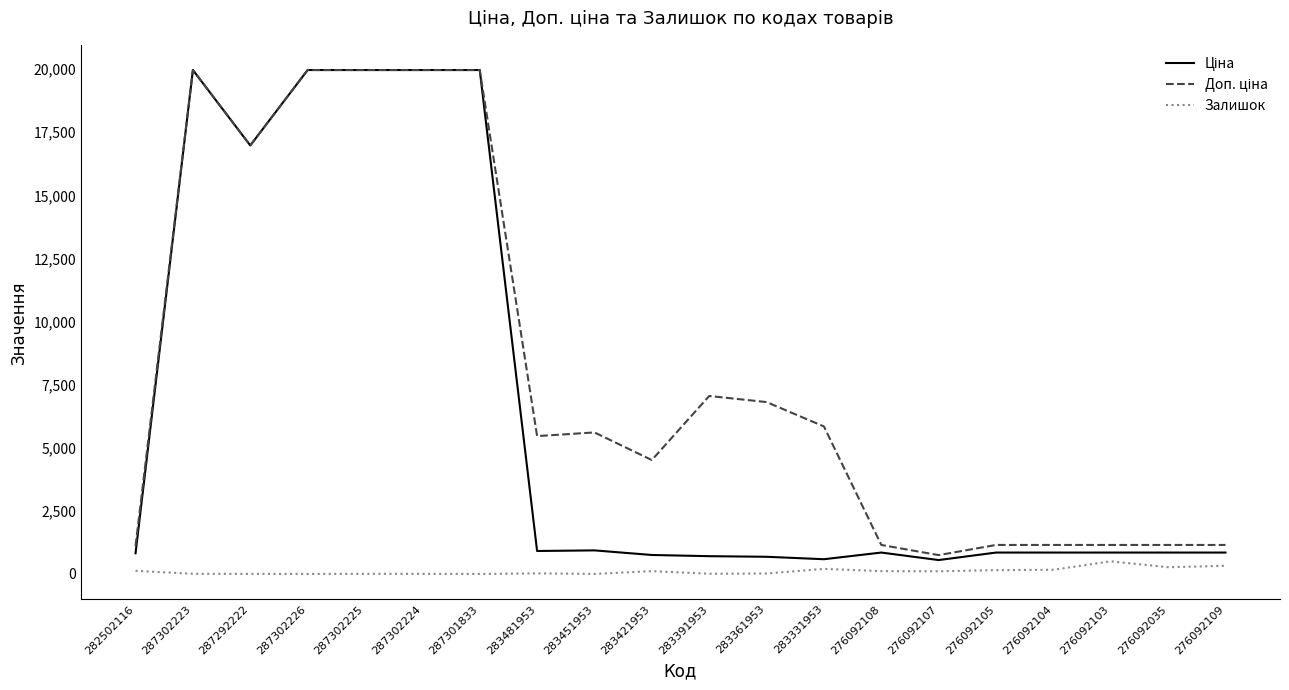

What is the greatest value displayed?

19964.2